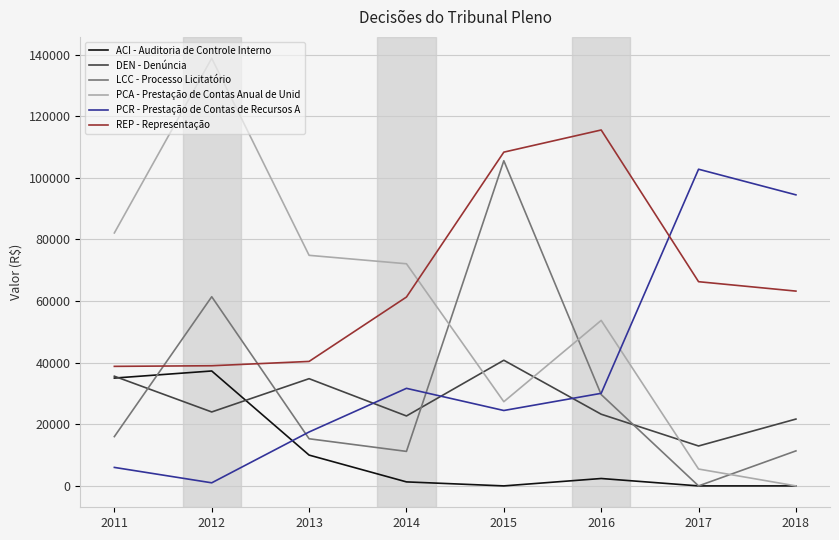

What is the difference between the highest and lowest values at 2017?

102786.2